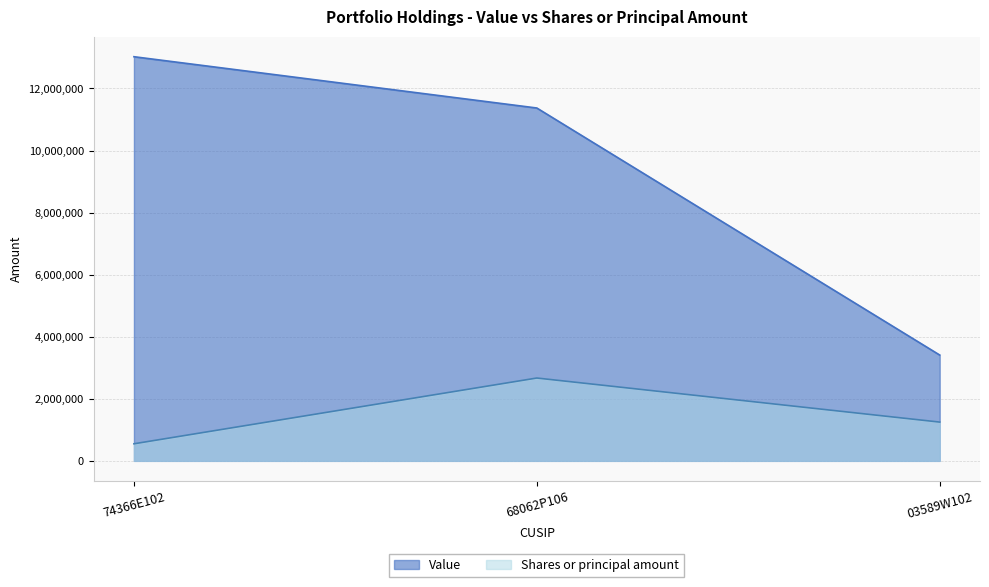

What are all the series names shown in the legend?

Value, Shares or principal amount